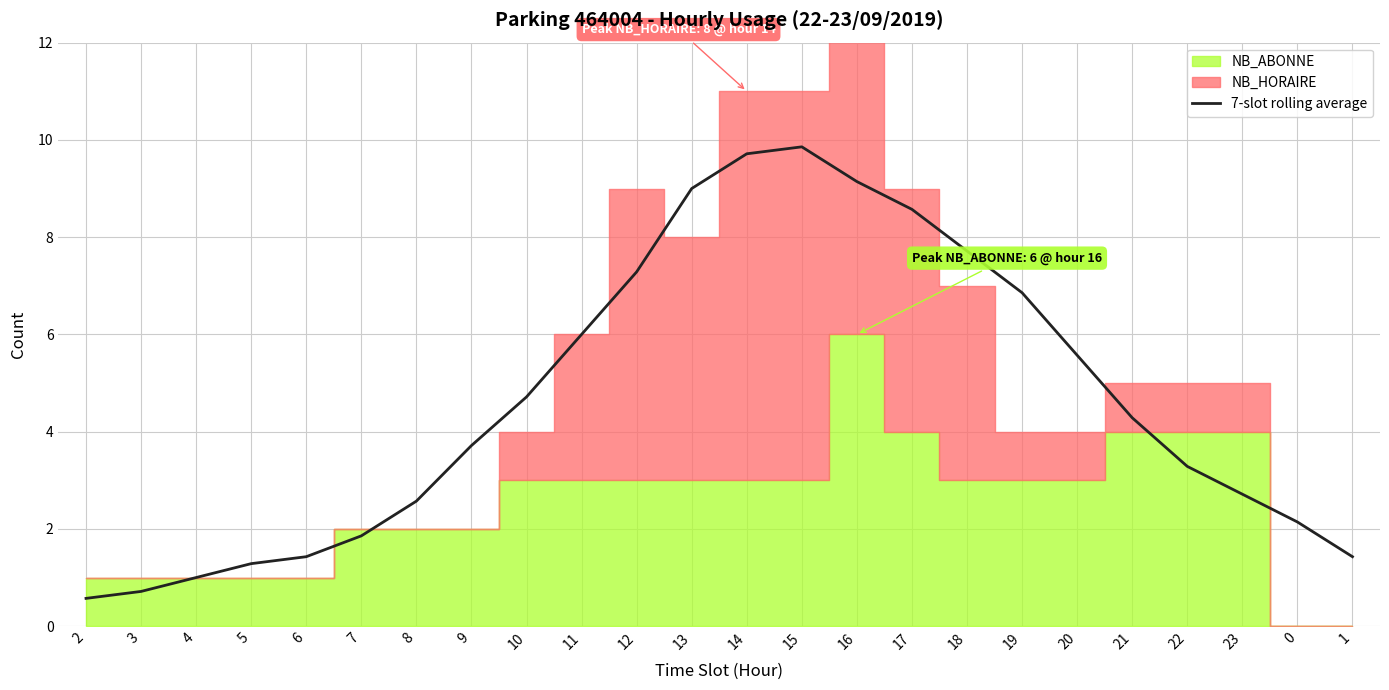

Where does the 7-slot rolling average series first go above 4?

10